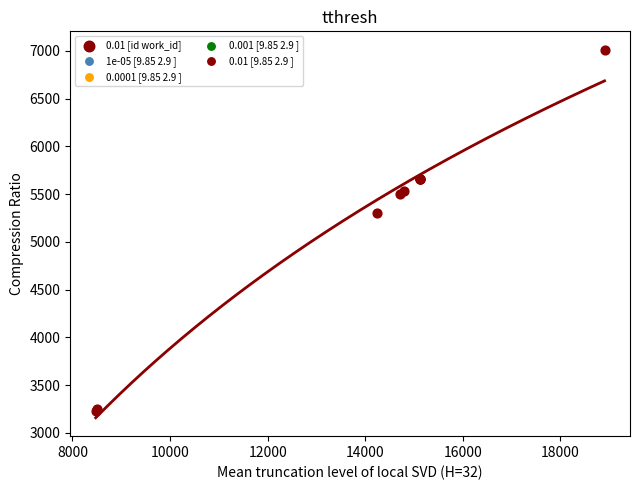

What Y value in the scatter plot is closest to 5120?

5305